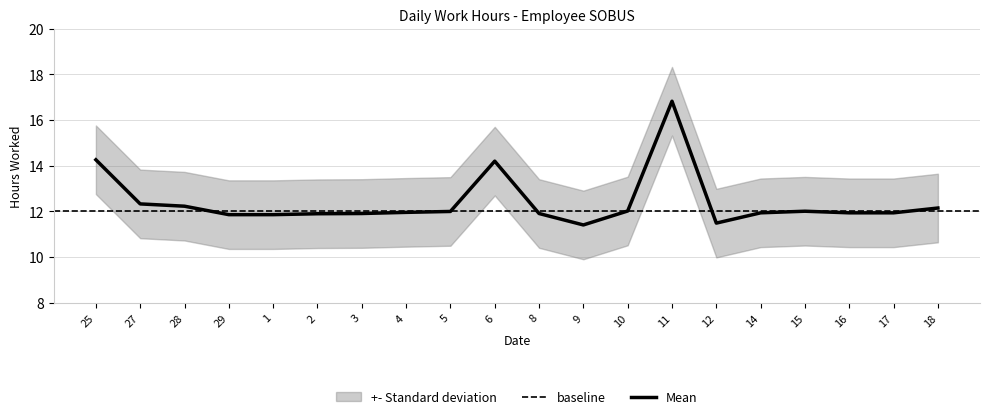

Does the chart display data point markers on the line(s)?

No